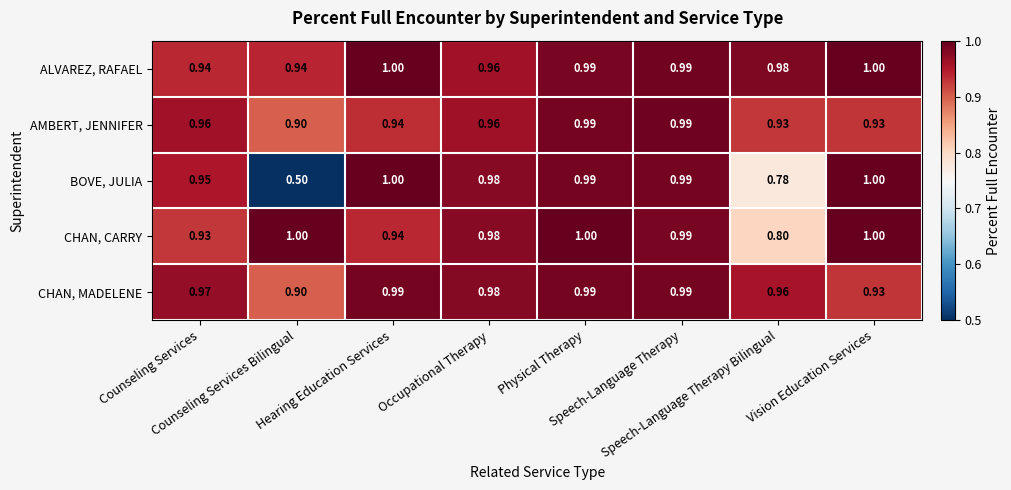

Which series has the largest total across all categories?

ALVAREZ, RAFAEL